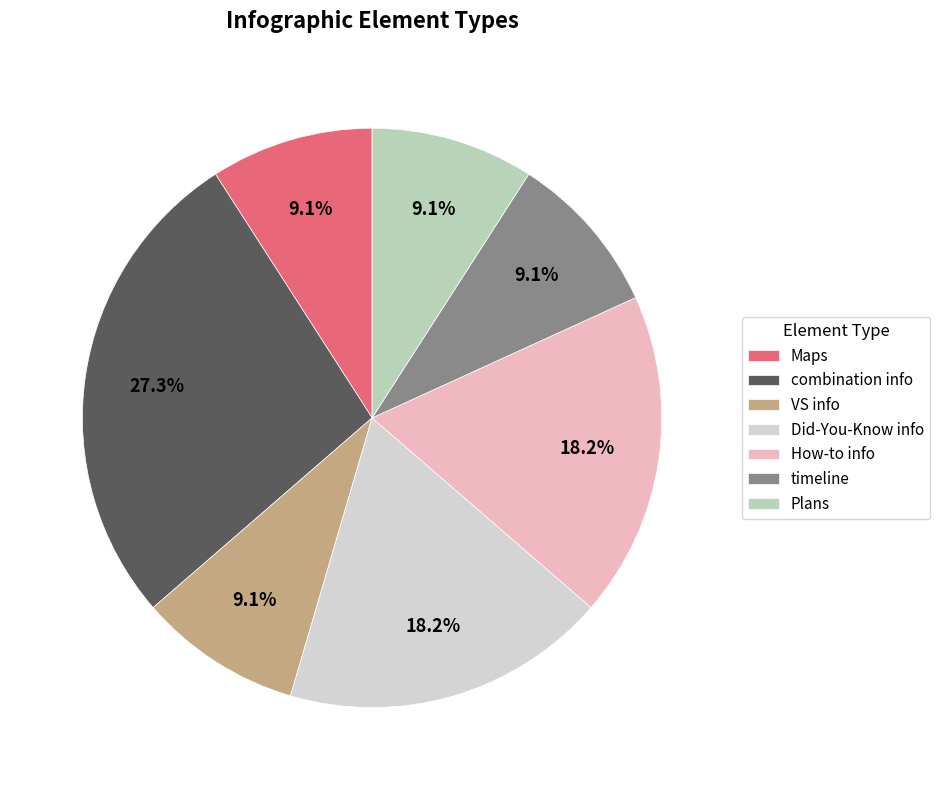

What portion of the pie excludes Did-You-Know info?

81.8%